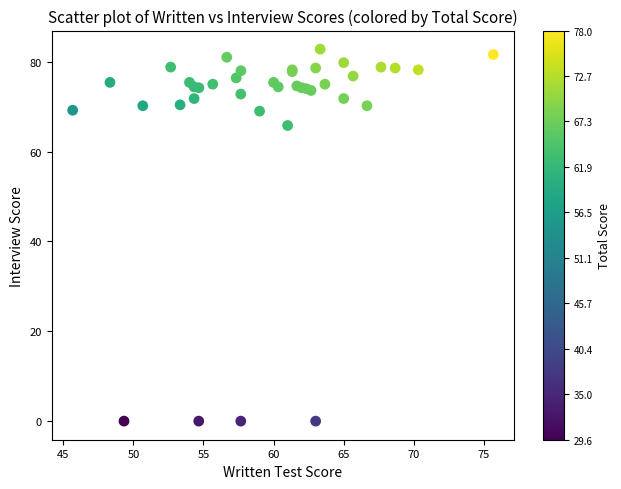

What Y value in the scatter plot is closest to 41?

65.8